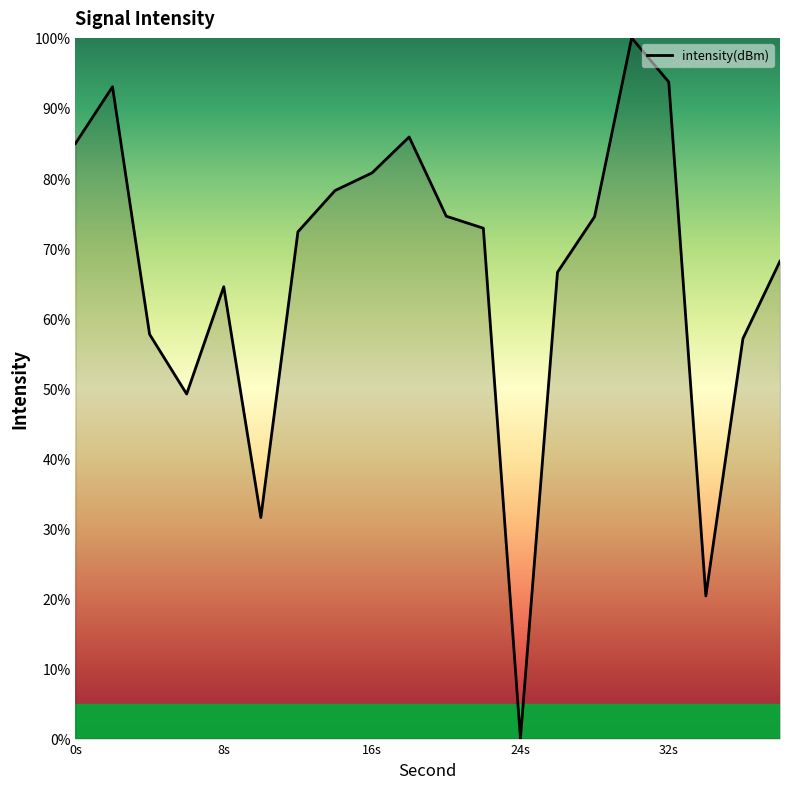

What is the difference between the maximum and second lowest values?

79.6